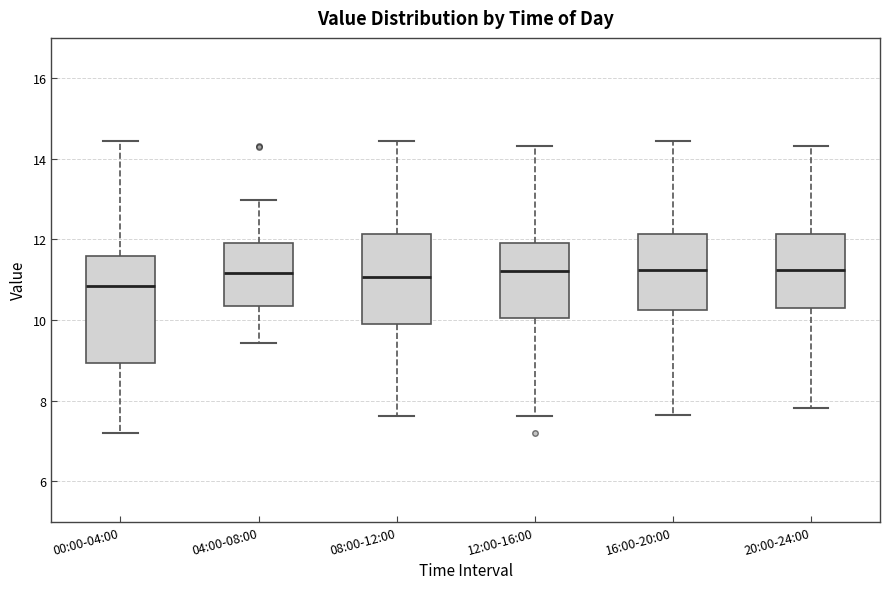

Reading left to right, transcribe this box plot: for each box, give where its median line is, the range the box spans, and where its two whiskers end, as read against the y-axis. The values are not printed on the chart, so give them approximately, as read against the axis.

00:00-04:00: median 10.8, box 9.0 to 11.6, whiskers 7.2 to 14.4
04:00-08:00: median 11.2, box 10.4 to 12.0, whiskers 9.4 to 13.0
08:00-12:00: median 11.0, box 9.8 to 12.2, whiskers 7.6 to 14.4
12:00-16:00: median 11.2, box 10.0 to 12.0, whiskers 7.6 to 14.4
16:00-20:00: median 11.2, box 10.2 to 12.2, whiskers 7.6 to 14.4
20:00-24:00: median 11.2, box 10.2 to 12.2, whiskers 7.8 to 14.4